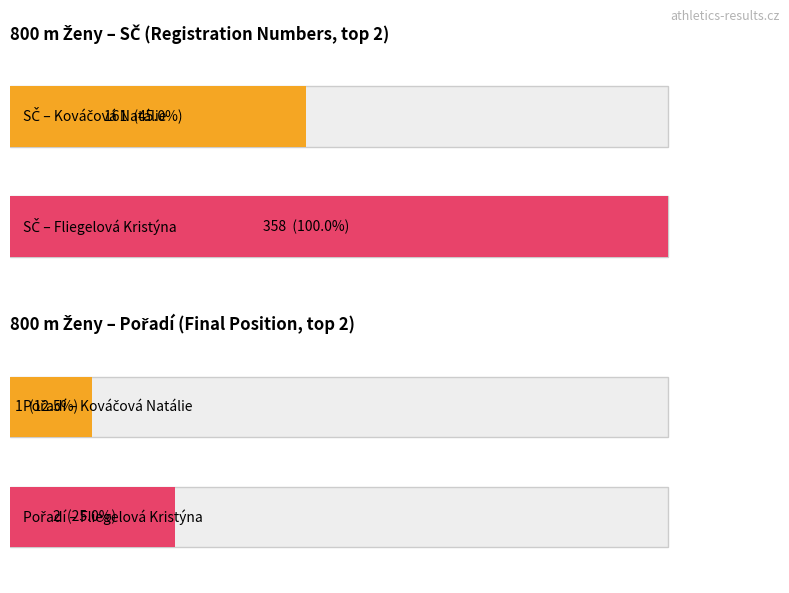

At how many categories does at least one series exceed 307?

1